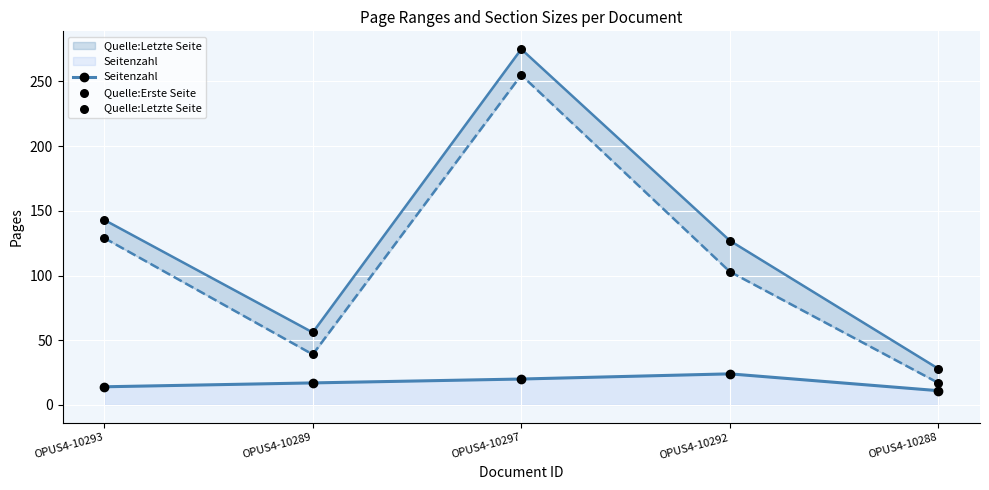

Which series contains the highest Y value?

Quelle:Letzte Seite